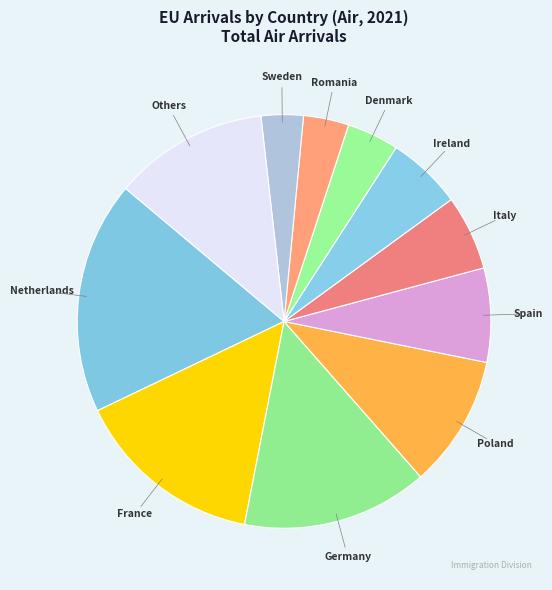

How many slices are in this pie chart?

11